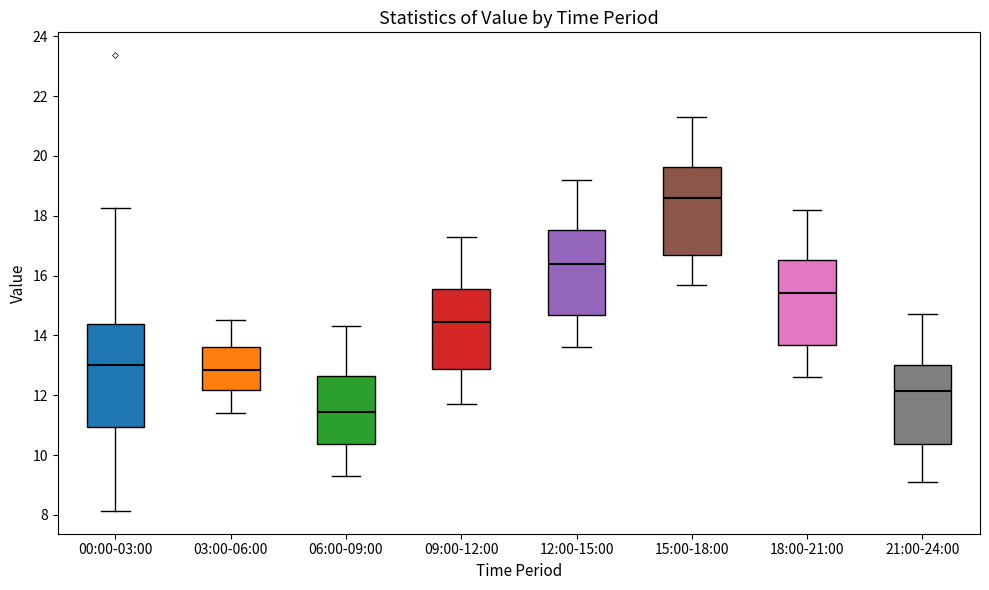

Comparing the boxes themselves (not the whiskers), which one is the tallest?

00:00-03:00